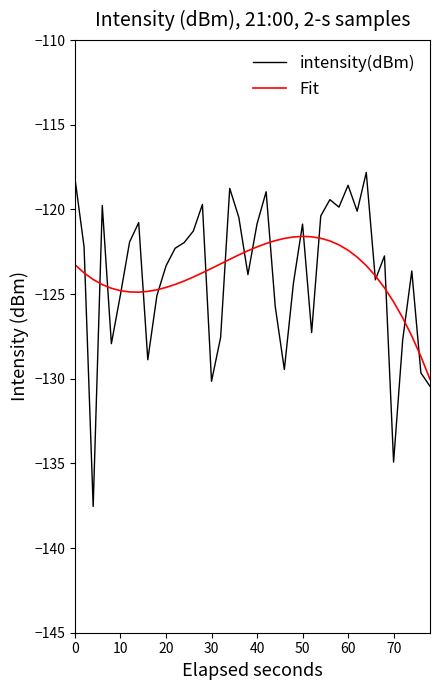

What is the greatest value displayed?

-117.8